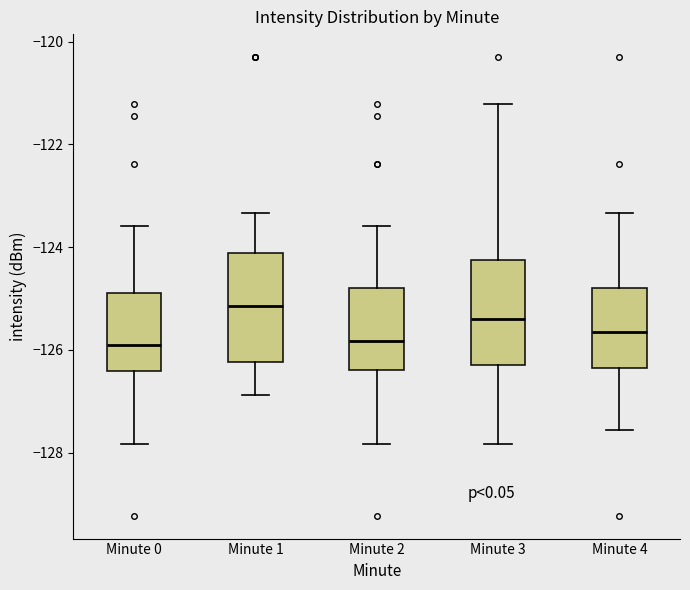

Reading left to right, transcribe this box plot: for each box, give where its median line is, the range the box spans, and where its two whiskers end, as read against the y-axis. The values are not printed on the chart, so give them approximately, as read against the axis.

Minute 0: median -125.8, box -126.4 to -124.8, whiskers -127.8 to -123.6
Minute 1: median -125.2, box -126.2 to -124.2, whiskers -126.8 to -123.4
Minute 2: median -125.8, box -126.4 to -124.8, whiskers -127.8 to -123.6
Minute 3: median -125.4, box -126.2 to -124.2, whiskers -127.8 to -121.2
Minute 4: median -125.6, box -126.4 to -124.8, whiskers -127.6 to -123.4